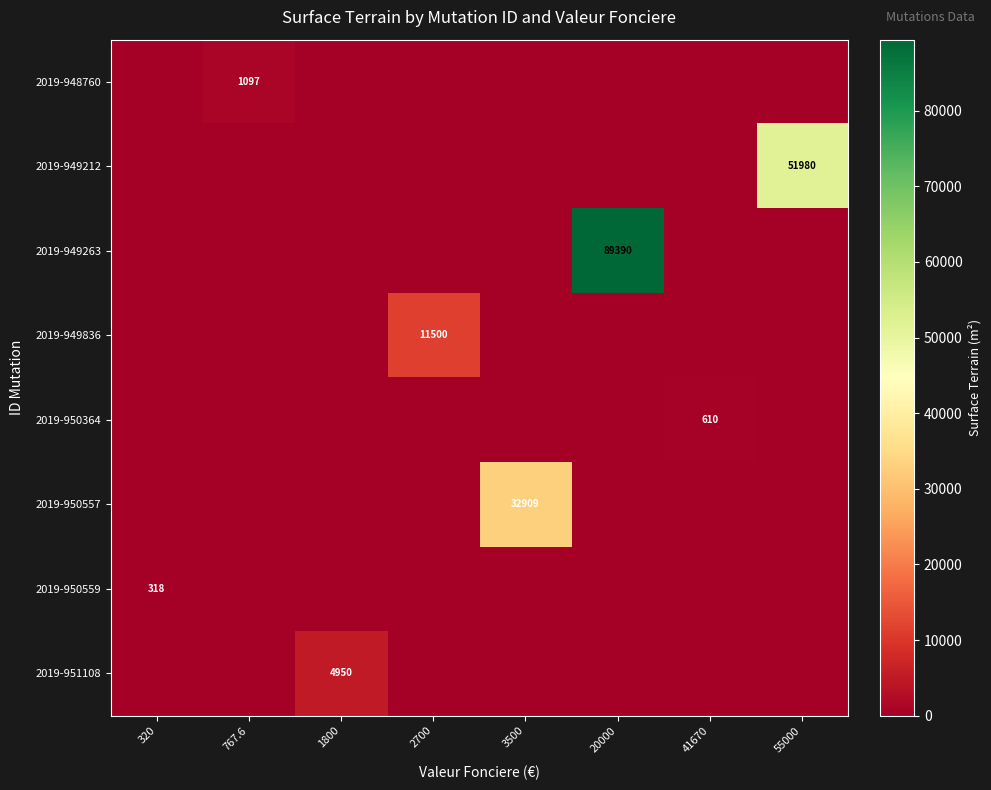

Which series has the largest total across all categories?

2019-949263